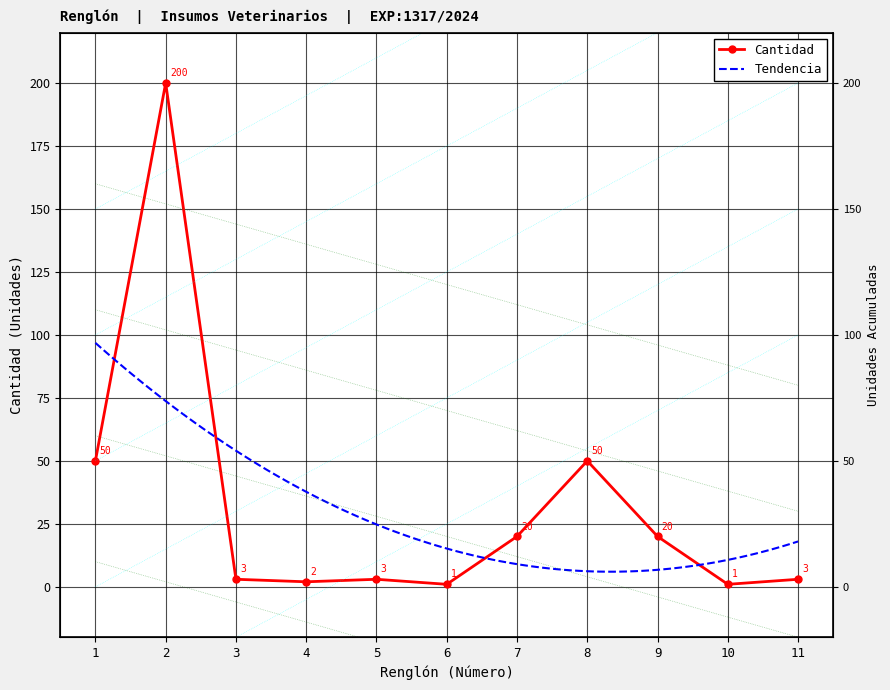

Which category has the lowest value across all series?

6